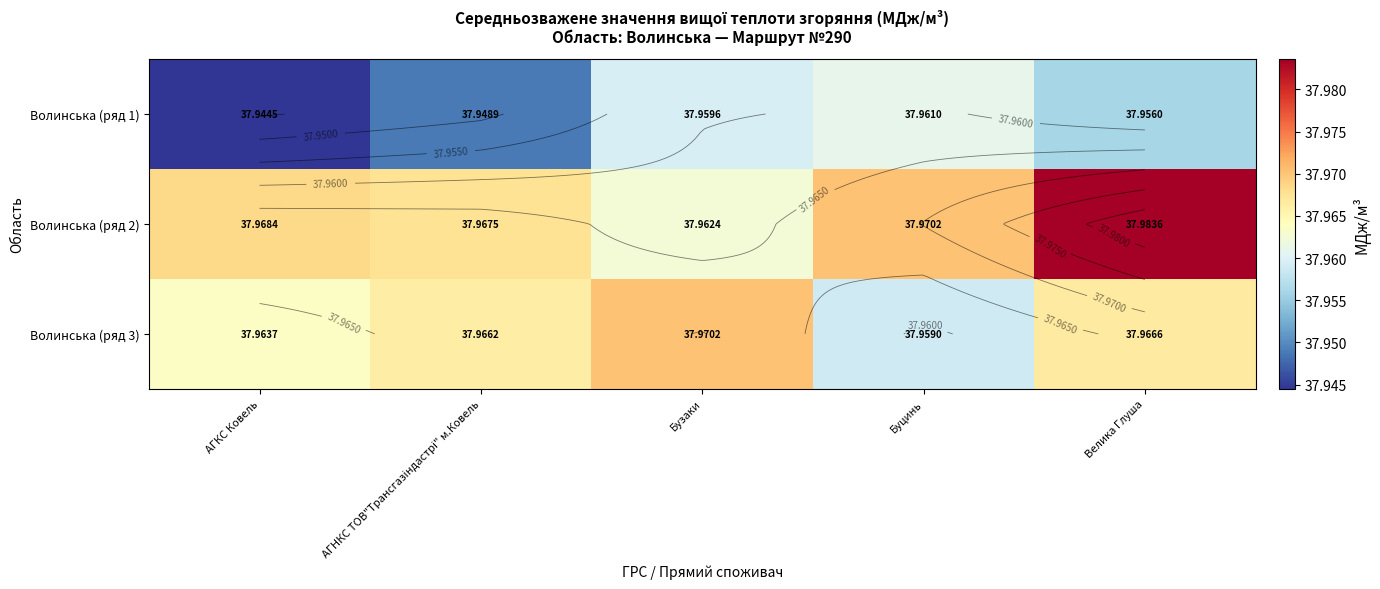

Which series has the largest total across all categories?

Волинська (ряд 2)